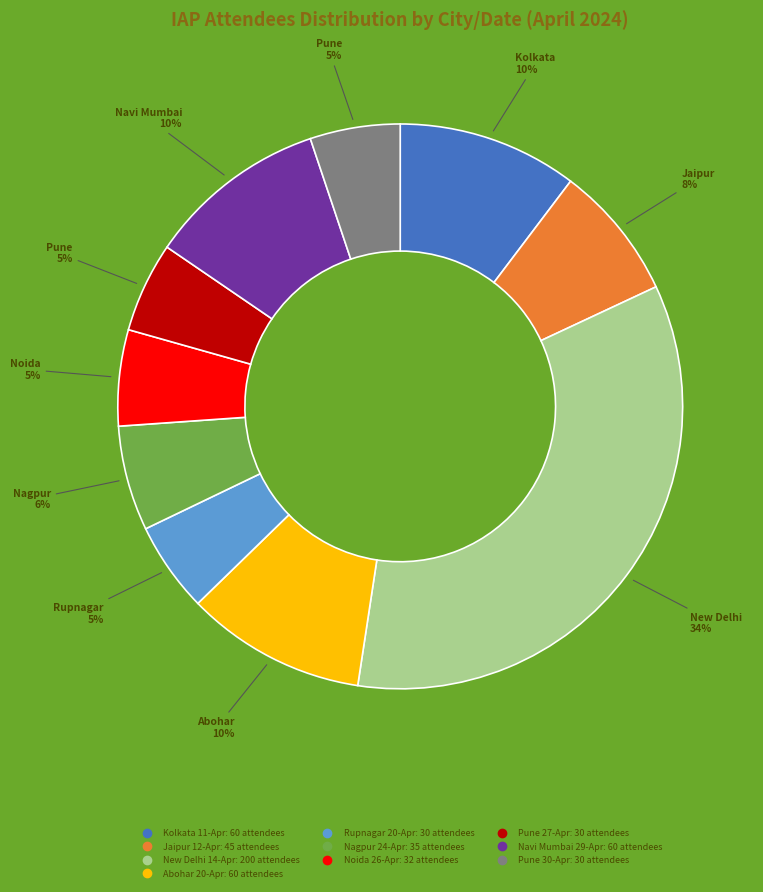

Is the sum of Pune 27-Apr and Abohar 20-Apr greater than half?

No